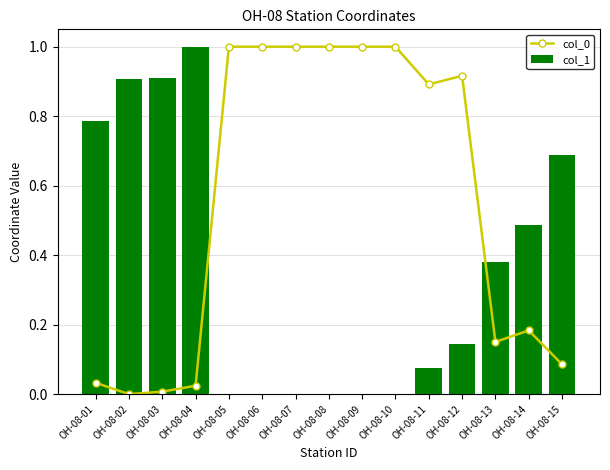

True or false: col_0 has a value of 1.5 at OH-08-08.

False